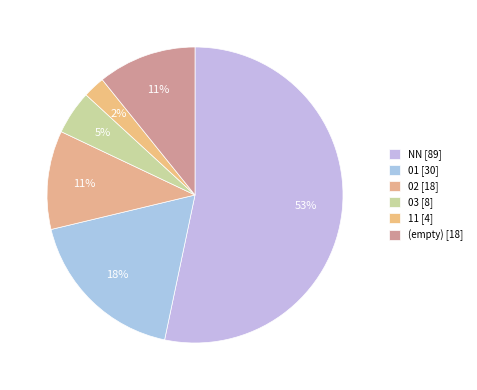

How many slices are in this pie chart?

6